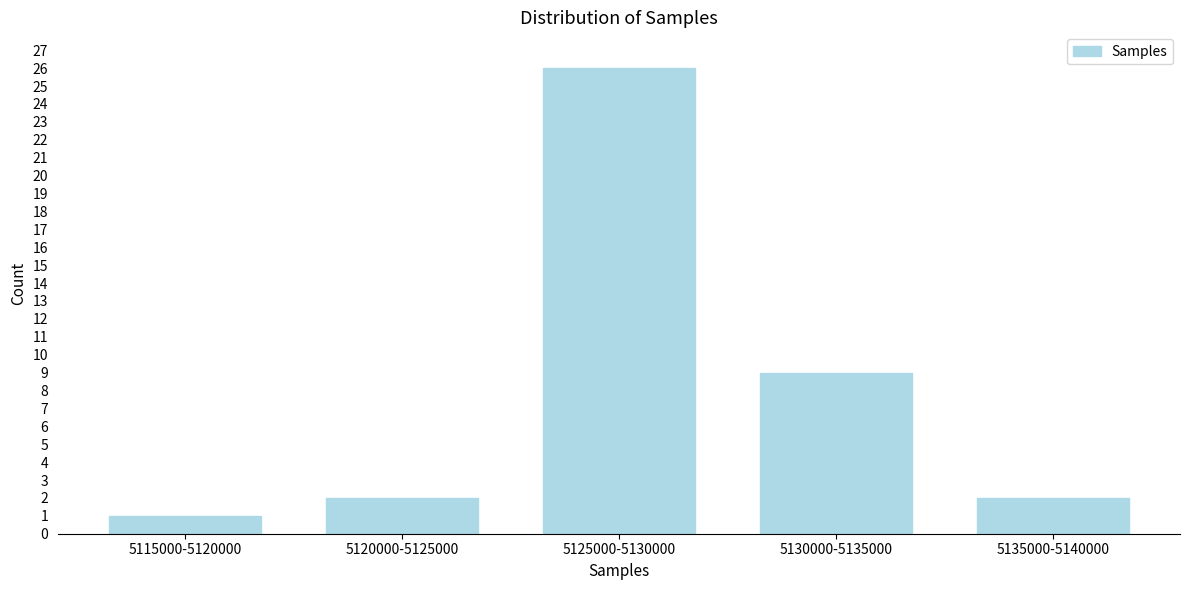

Reading right to left, transcribe all the data shown in this chart.

5135000-5140000=2	5130000-5135000=9	5125000-5130000=26	5120000-5125000=2	5115000-5120000=1